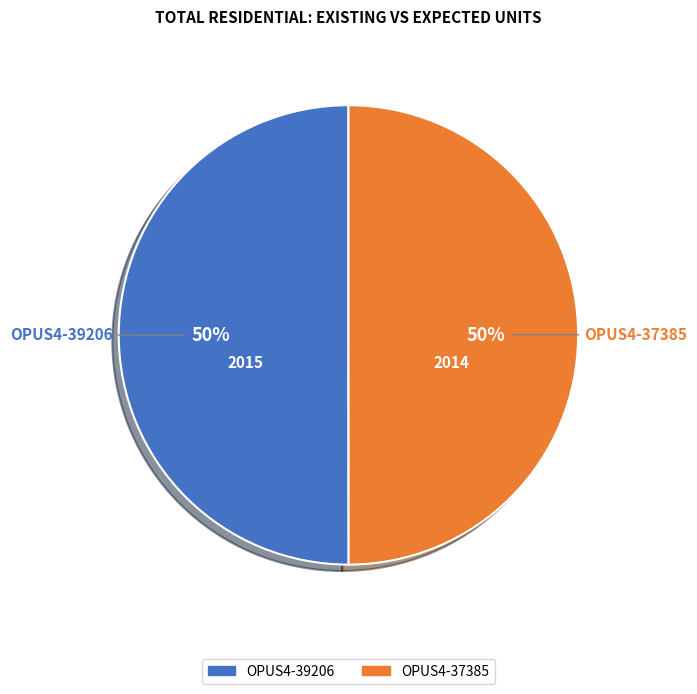

Is it true that OPUS4-39206 is 42% of the pie?

False